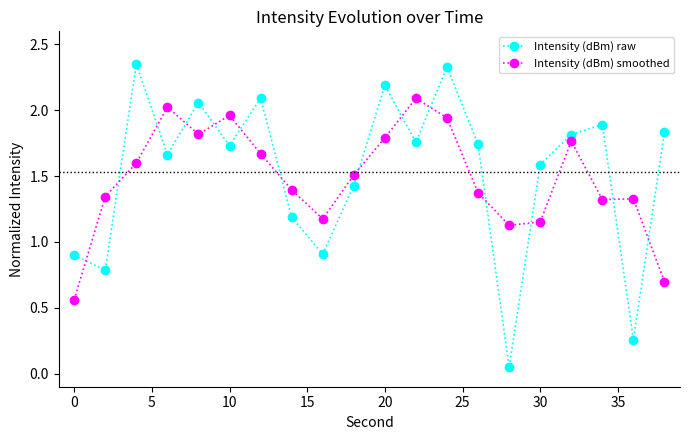

Which series has the widest spread of values?

Intensity (dBm) raw